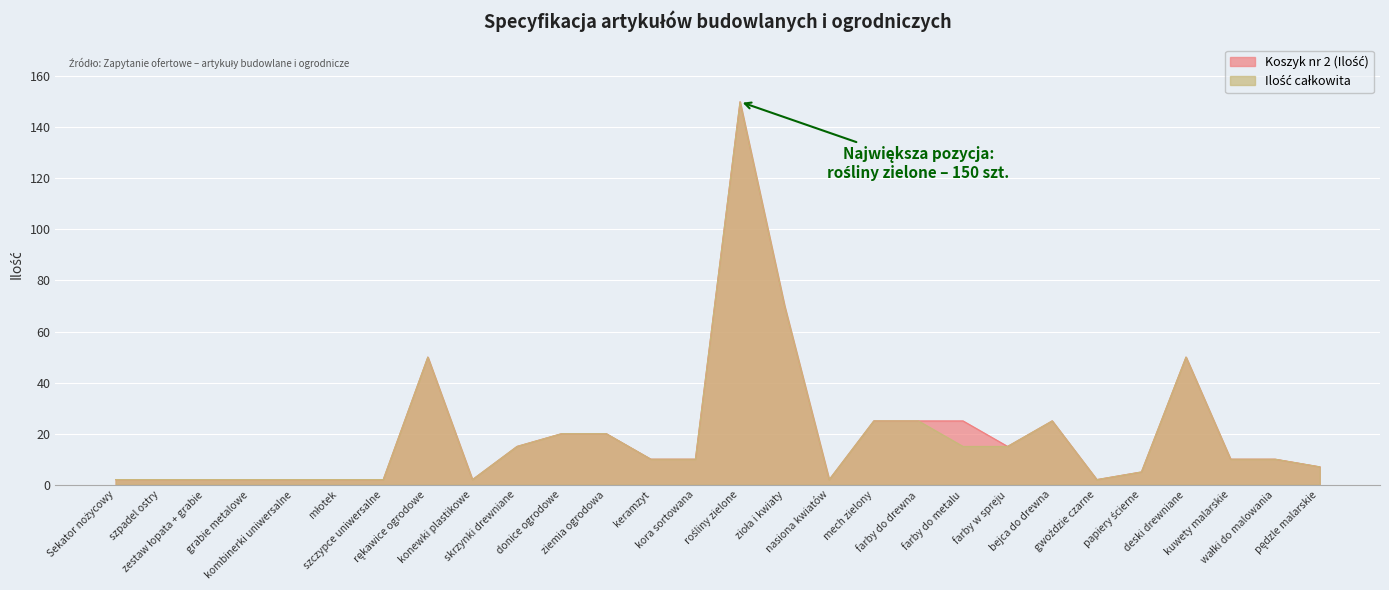

At which category is the sum across all series the highest?

rośliny zielone